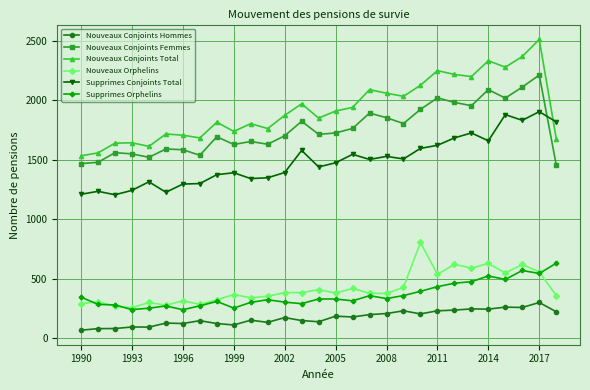

List the series in order of their peak value, highest first.

Nouveaux Conjoints Total, Nouveaux Conjoints Femmes, Supprimes Conjoints Total, Nouveaux Orphelins, Supprimes Orphelins, Nouveaux Conjoints Hommes